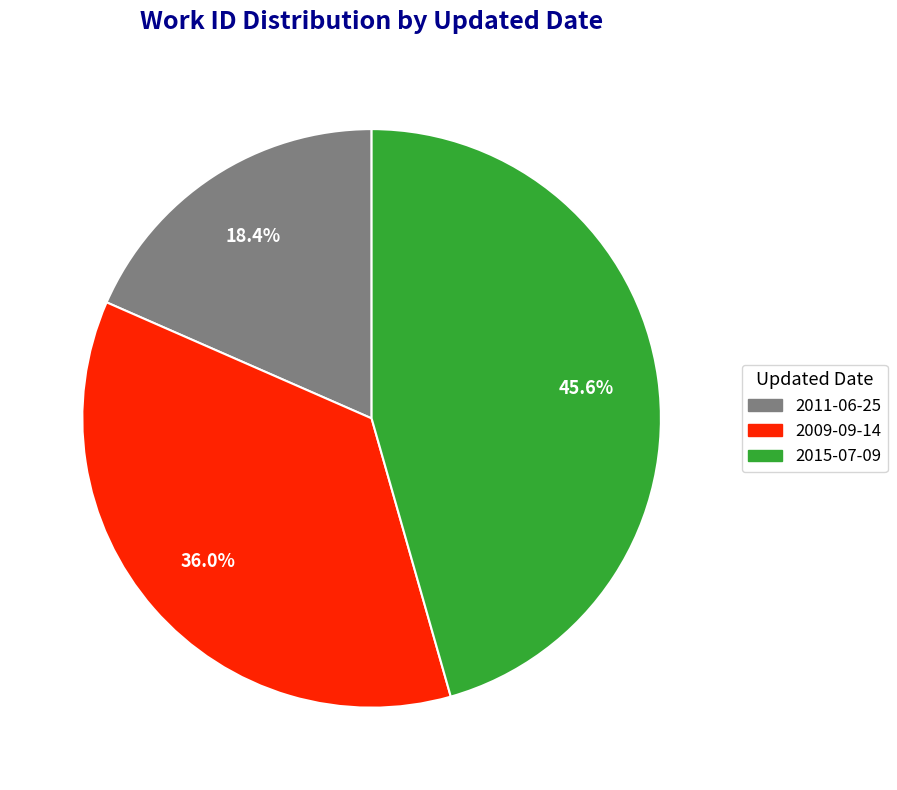

Rank the categories by value from highest to lowest.

2015-07-09, 2009-09-14, 2011-06-25